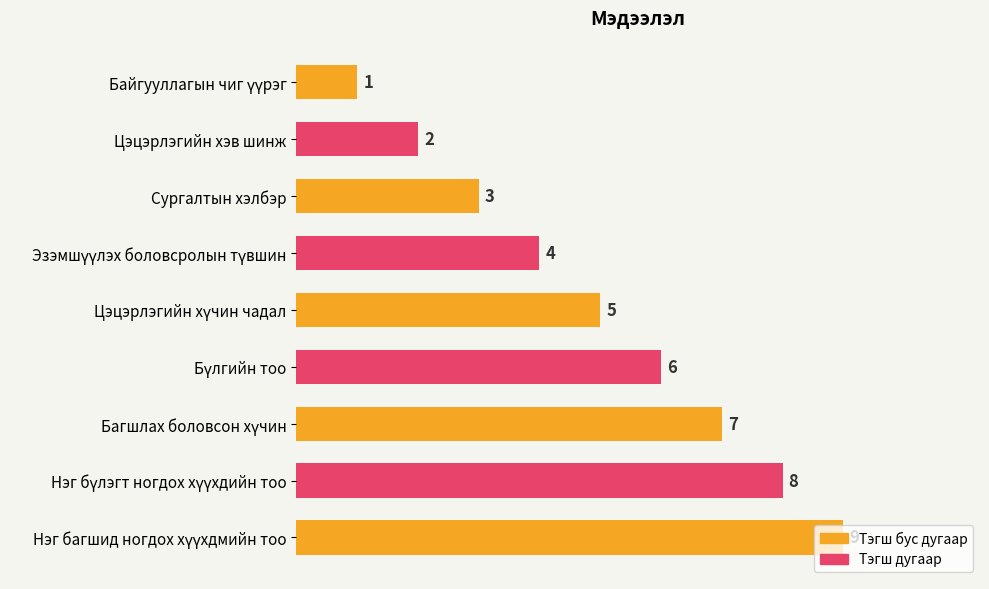

Count the values in the range 3 to 7.

5